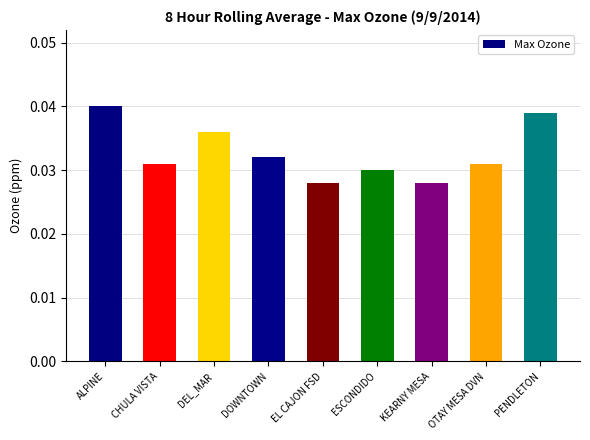

What is the sum of all values?

0.3